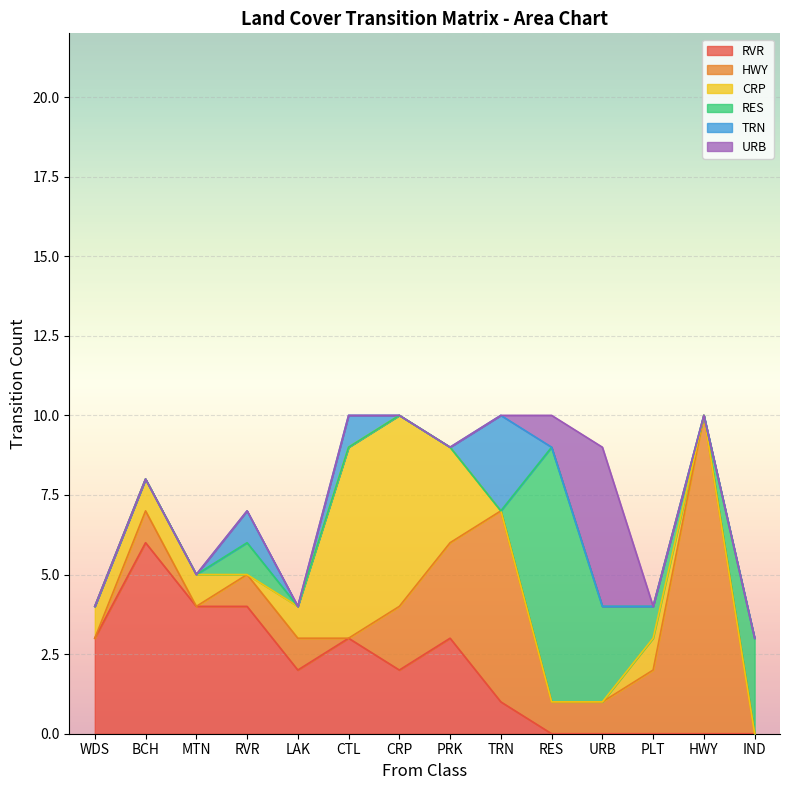

What is the label of the 14th point from the right?

WDS